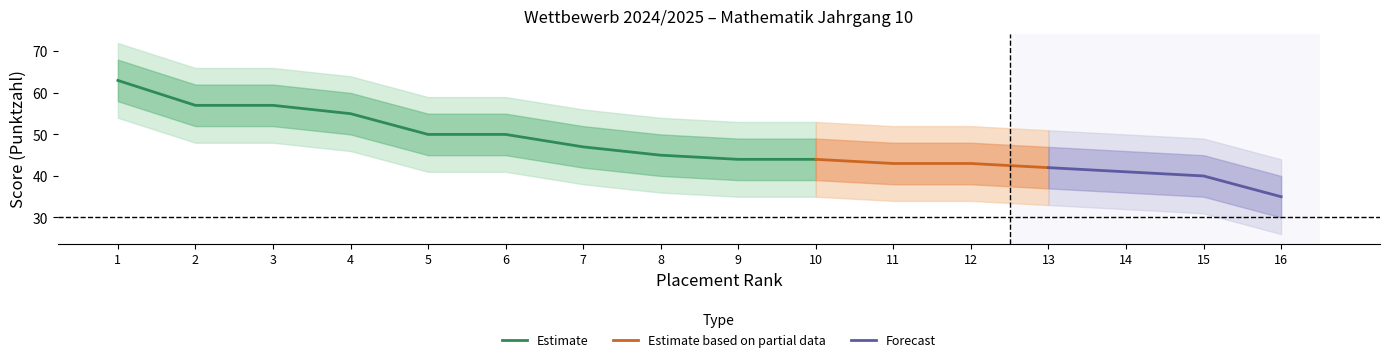

Where is Rank nearest to the value 8?

8